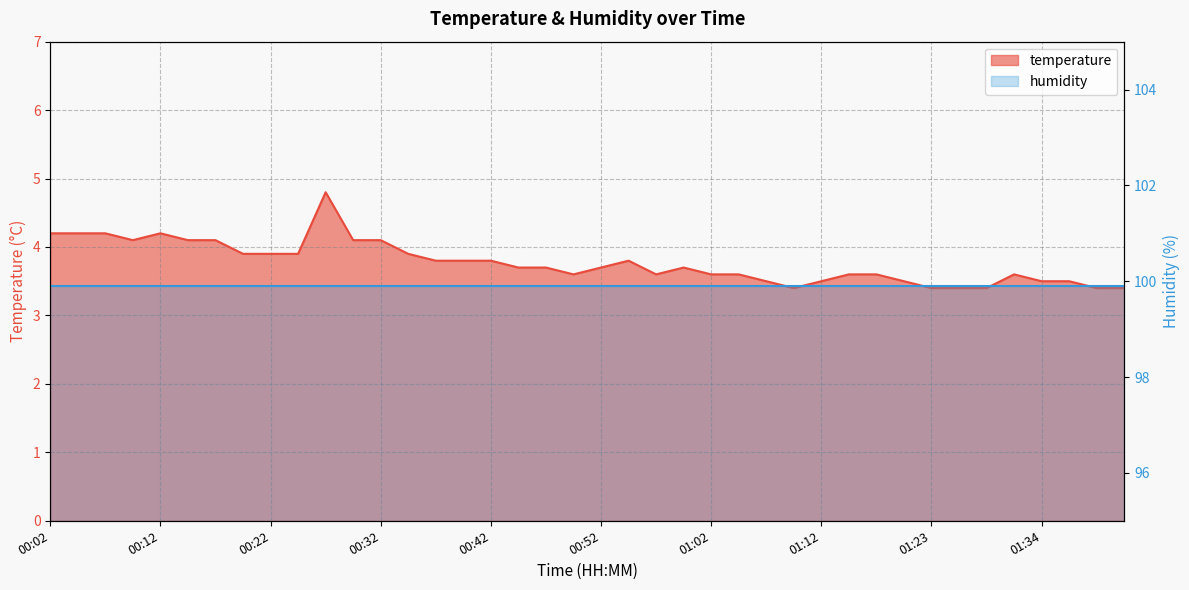

Between 00:29 and 00:44, which is larger?

00:29